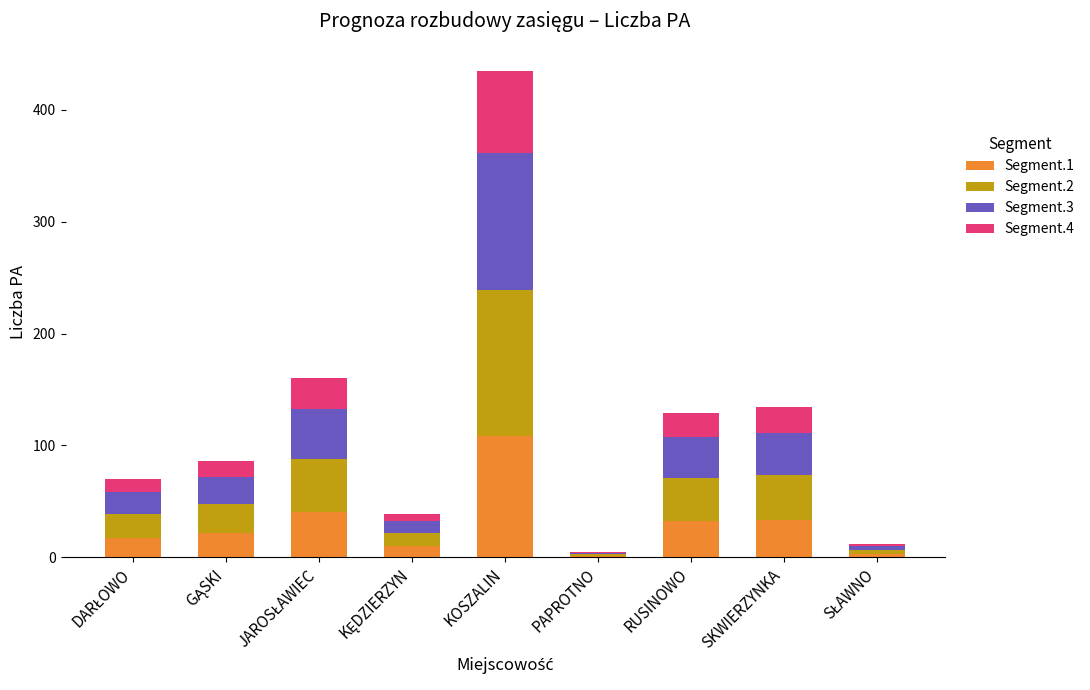

At which category is the sum across all series the highest?

KOSZALIN